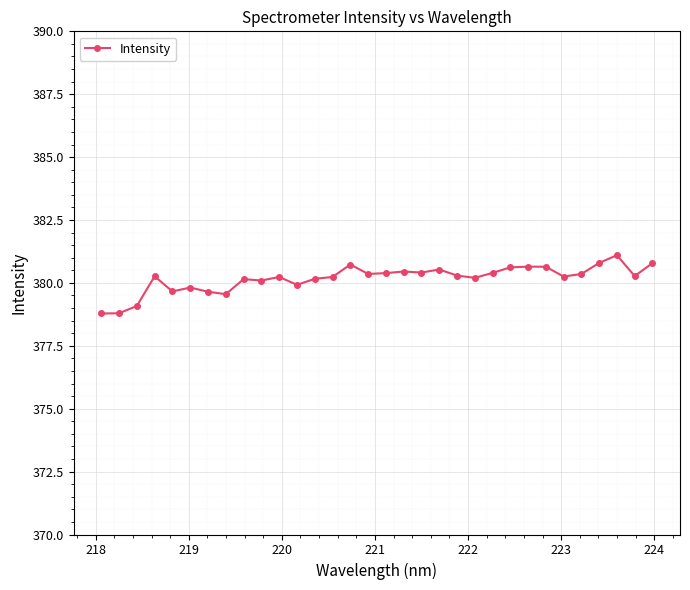

What is the smallest value displayed?

378.8